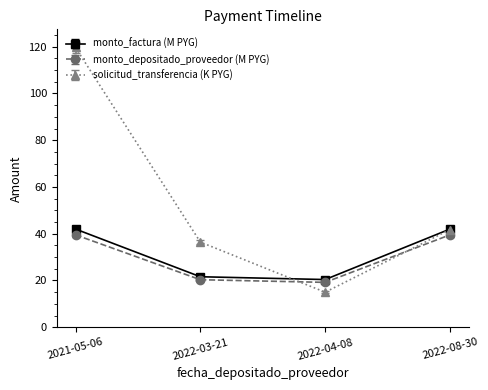

True or false: monto_depositado_proveedor (M PYG) and solicitud_transferencia (K PYG) cross at least once.

True